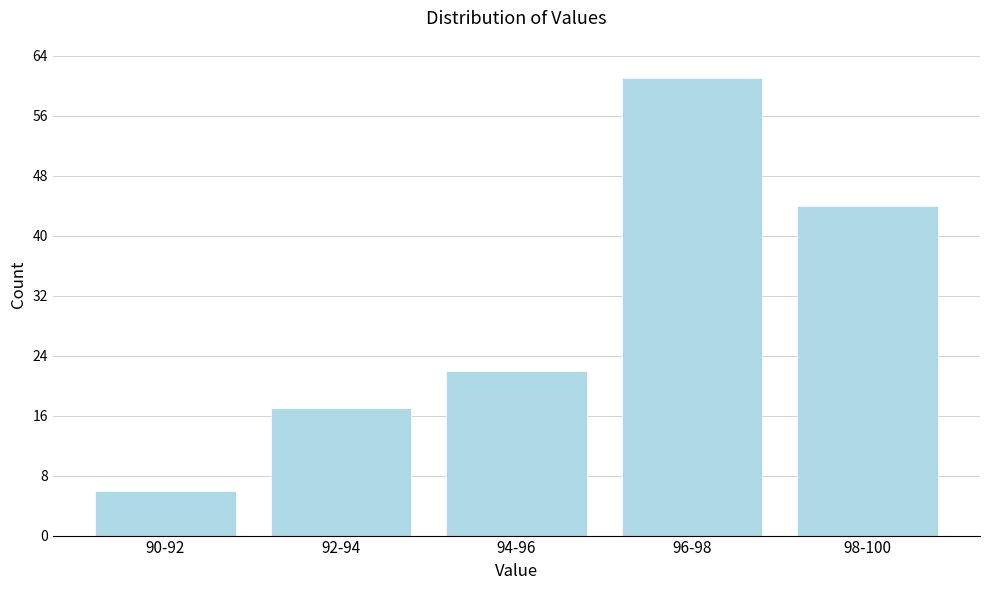

Reading left to right, extract all data points from this chart.

90-92=6	92-94=17	94-96=22	96-98=61	98-100=44